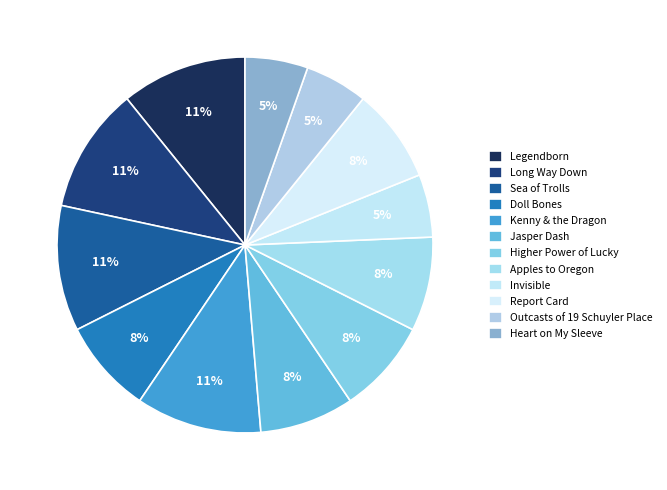

Is it true that Report Card is 8% of the pie?

True